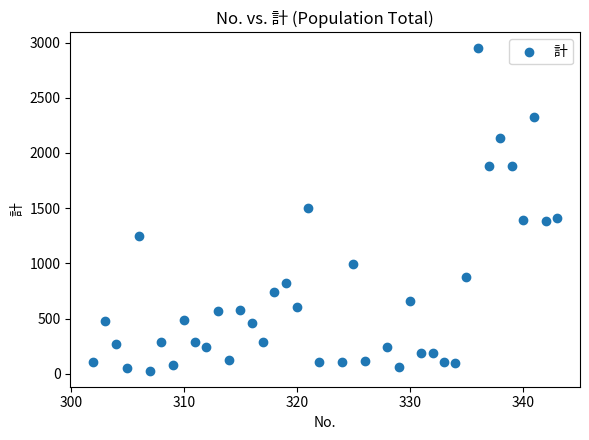

What is the range of X values (max minus min)?

41